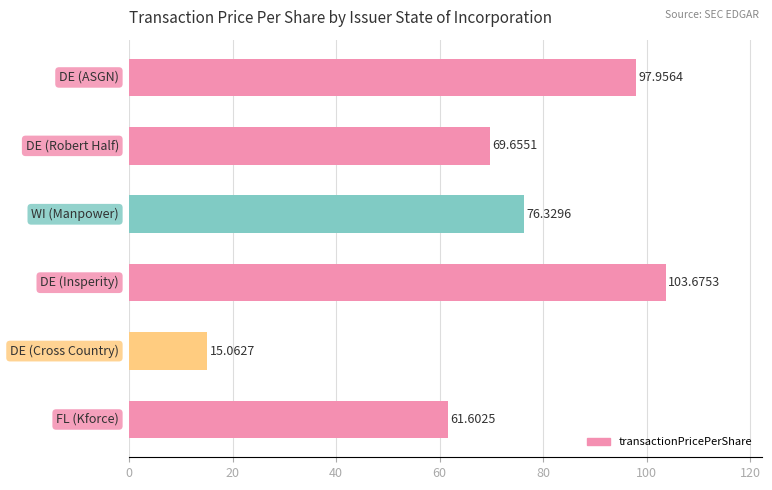

What is the sum of all values?

424.3